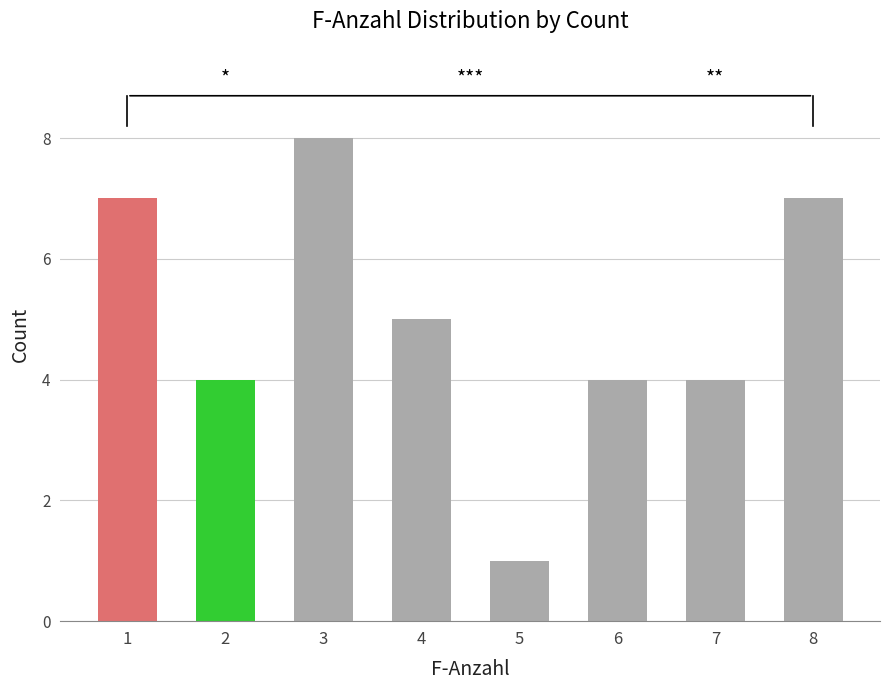

At which label does the data first exceed 5?

1